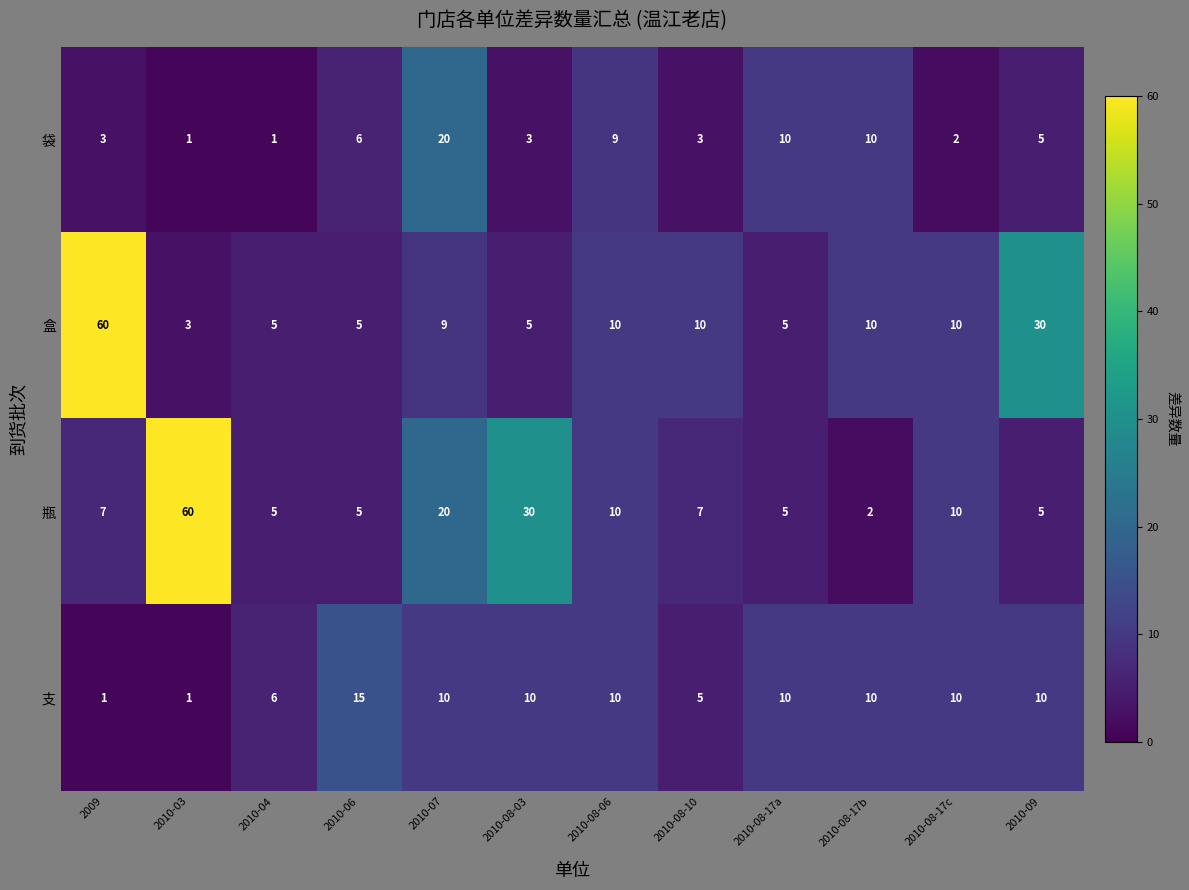

What is the difference between the highest and lowest values at 2010-08-03?

27